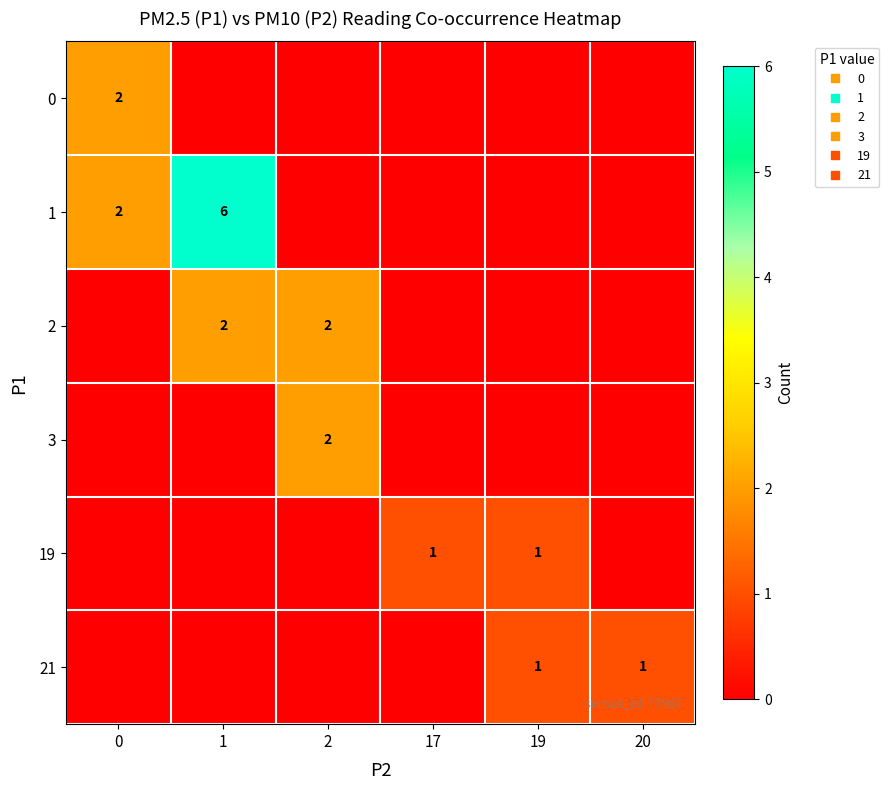

The 2 series shows 1 at 19. True or false?

False